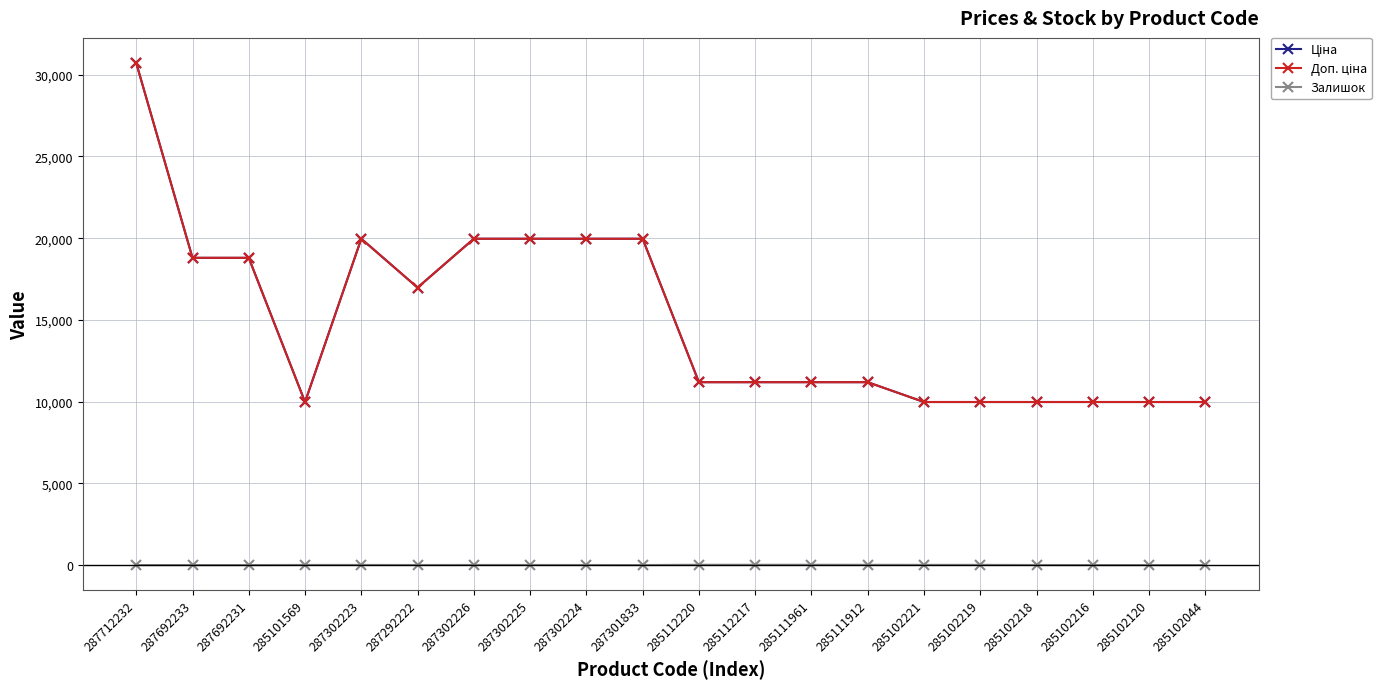

Does the chart have visible grid lines?

Yes